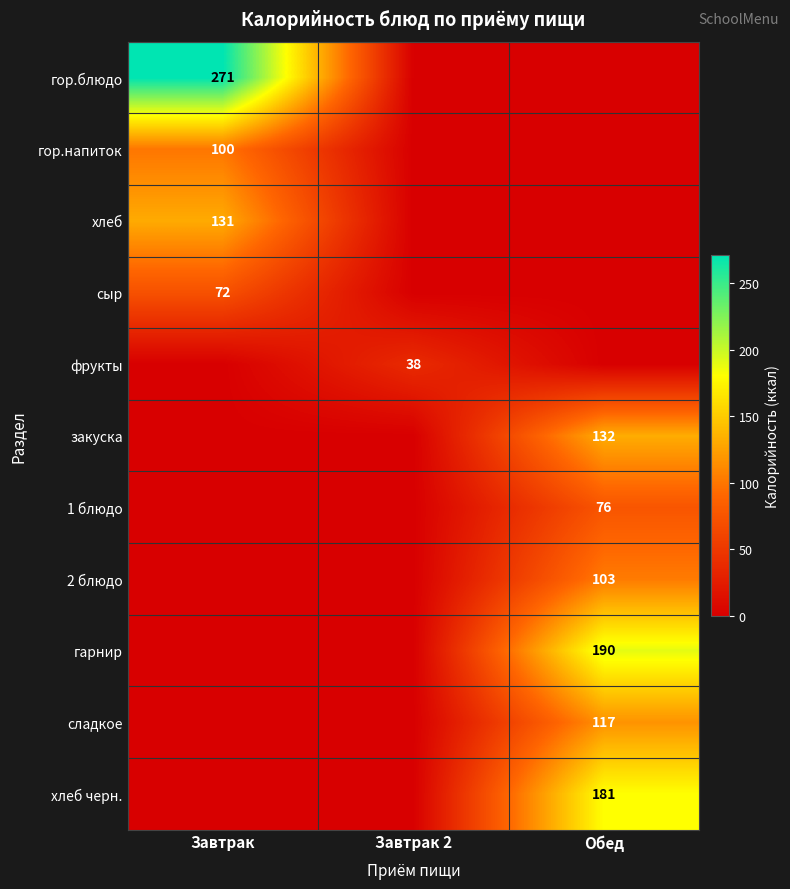

What is the average value of the гарнир series?

63